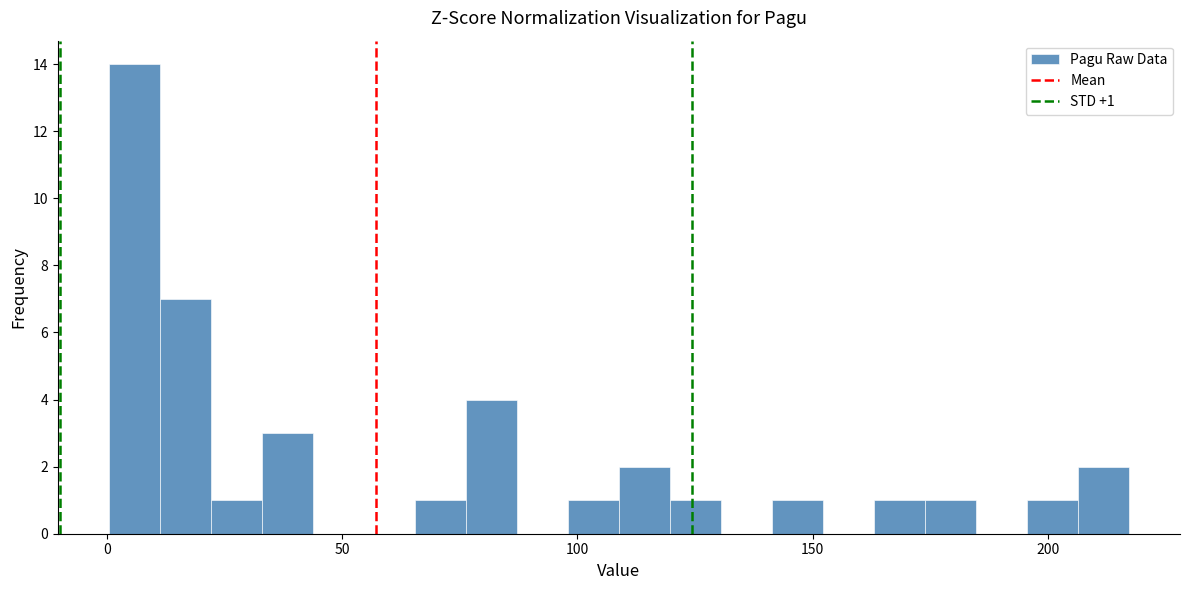

Read against the x-axis, roughly where is the centre of the tallest bar?

5